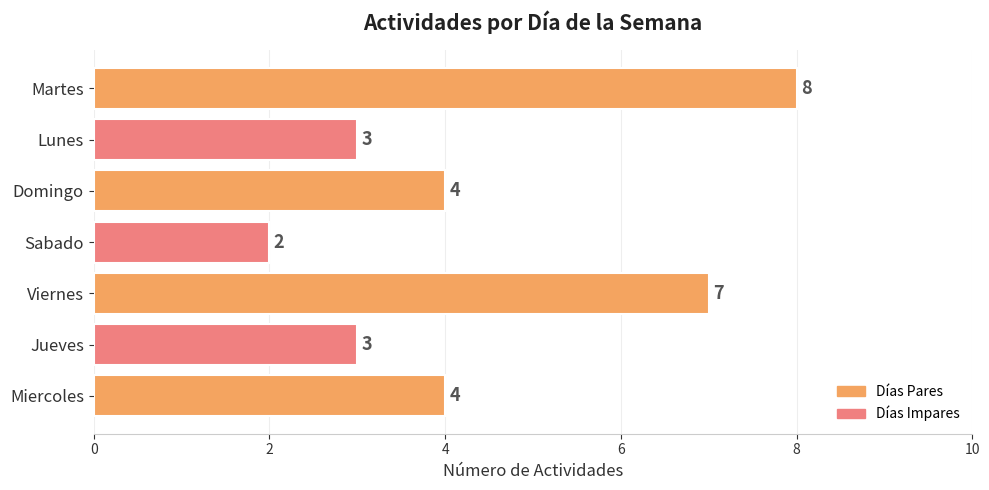

Approximately how many times larger is the value at Lunes compared to Sabado?

1.5